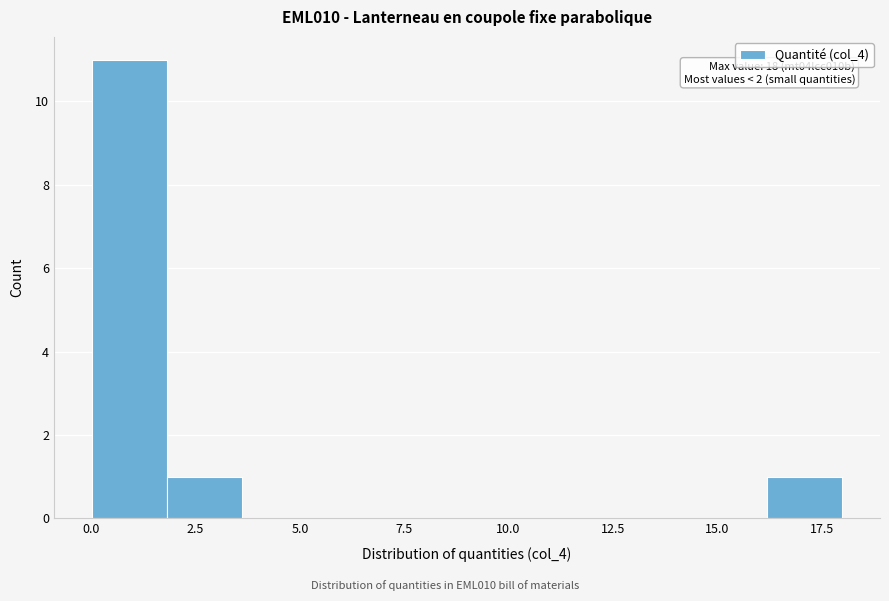

Read against the x-axis, roughly where is the centre of the tallest bar?

1.0